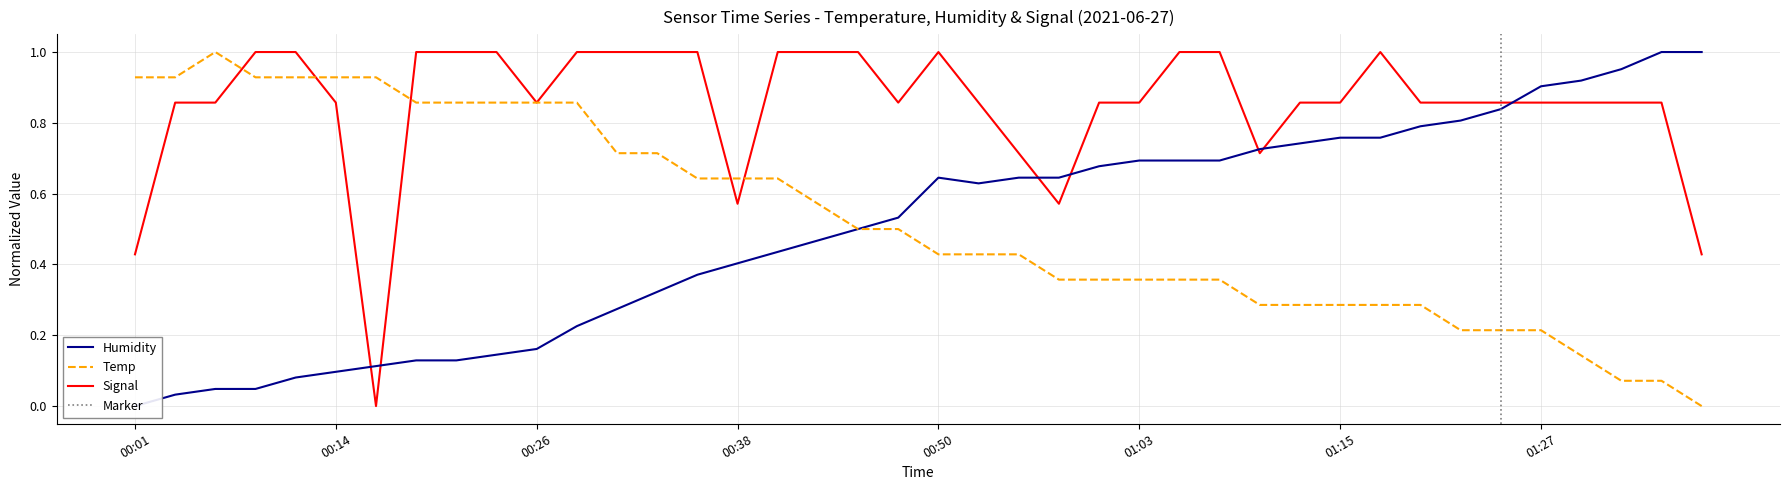

Is it true that Temp equals 0.5 at 00:45?

True